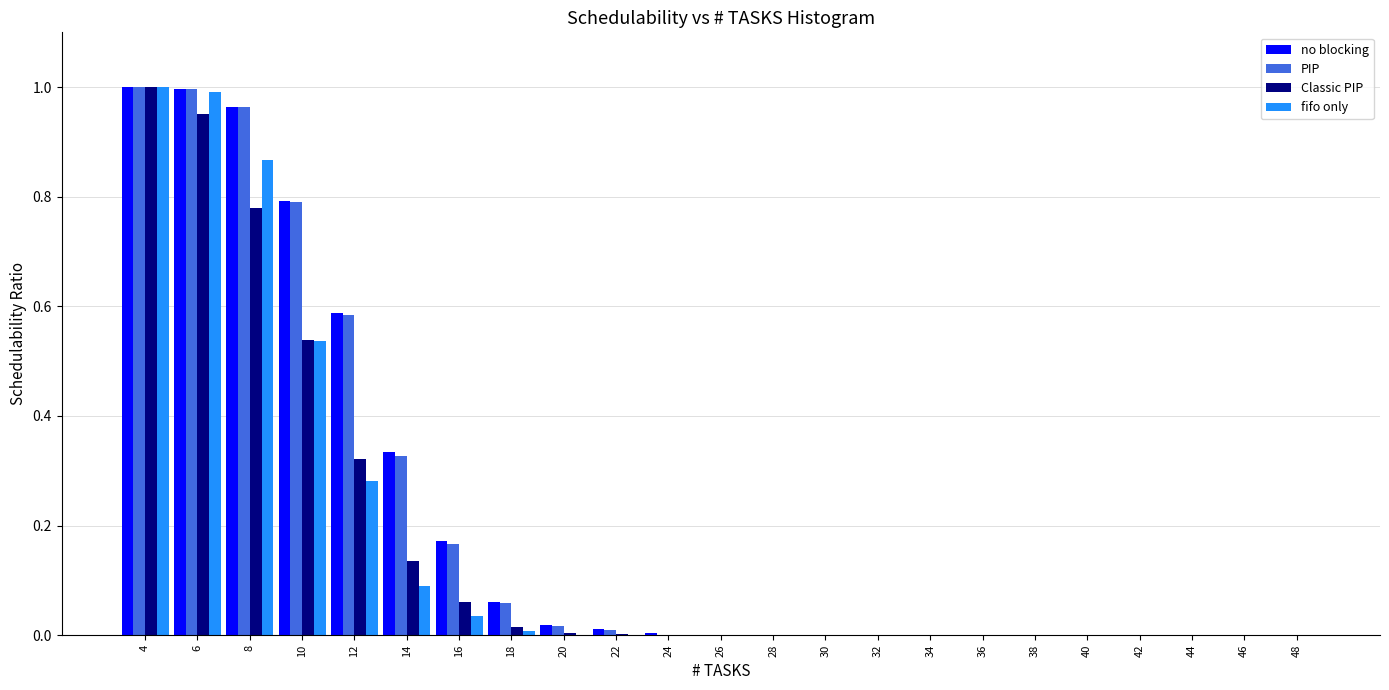

What is the sum of all PIP values?

4.9